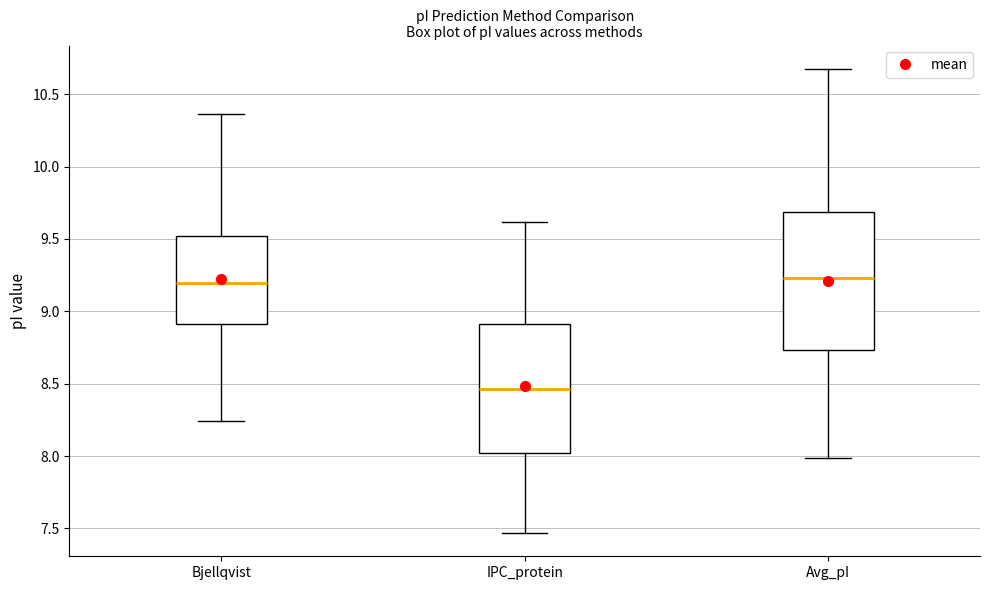

Reading left to right, transcribe this box plot: for each box, give where its median line is, the range the box spans, and where its two whiskers end, as read against the y-axis. The values are not printed on the chart, so give them approximately, as read against the axis.

Bjellqvist: median 9.20, box 8.90 to 9.50, whiskers 8.25 to 10.35
IPC_protein: median 8.45, box 8.00 to 8.90, whiskers 7.45 to 9.60
Avg_pI: median 9.25, box 8.75 to 9.70, whiskers 8.00 to 10.70